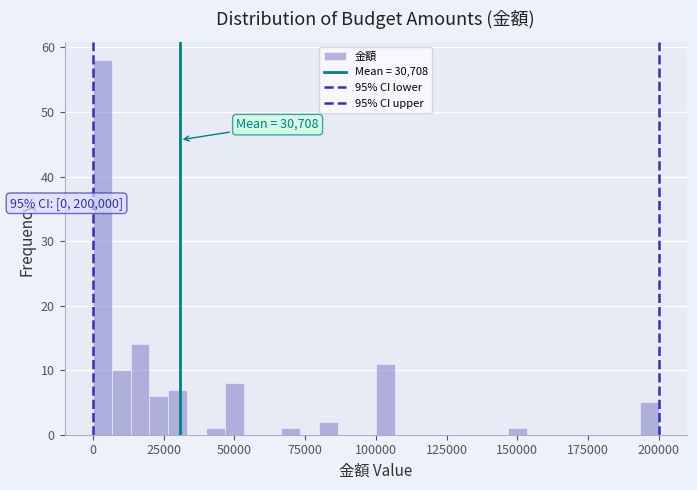

Around what value on the x-axis is the tallest bar? Give the approximate position of its centre, as read against the axis.

5000